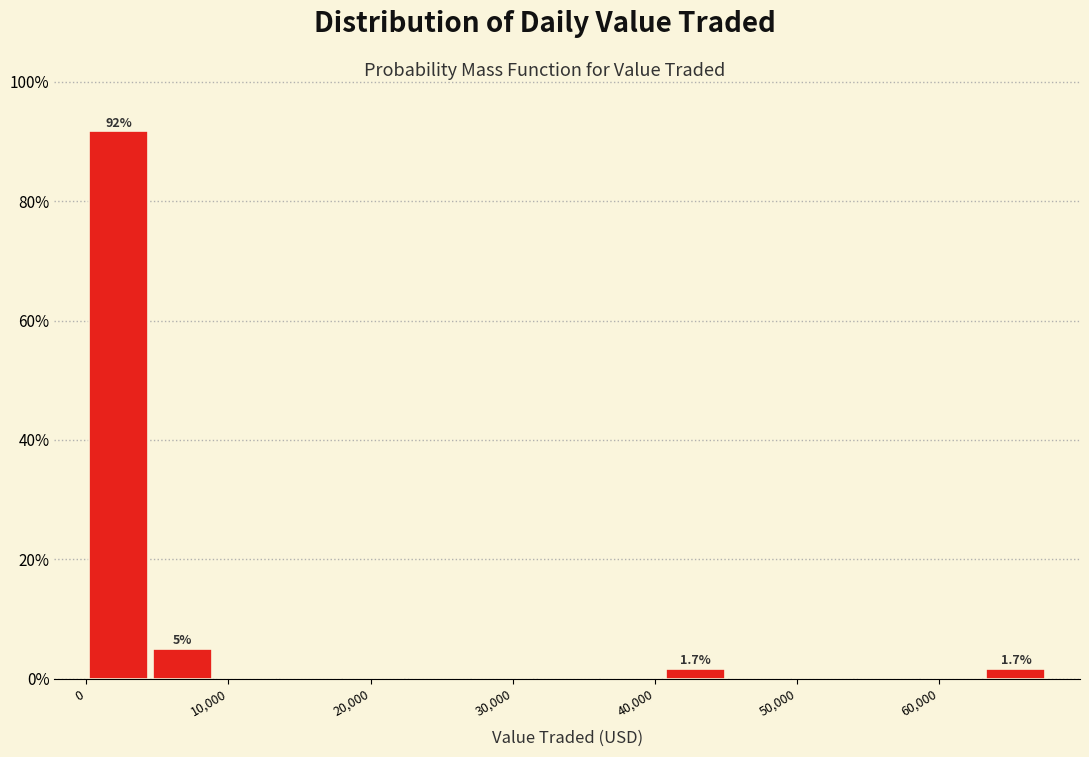

Which range on the x-axis has the tallest bar?

0 to 5000